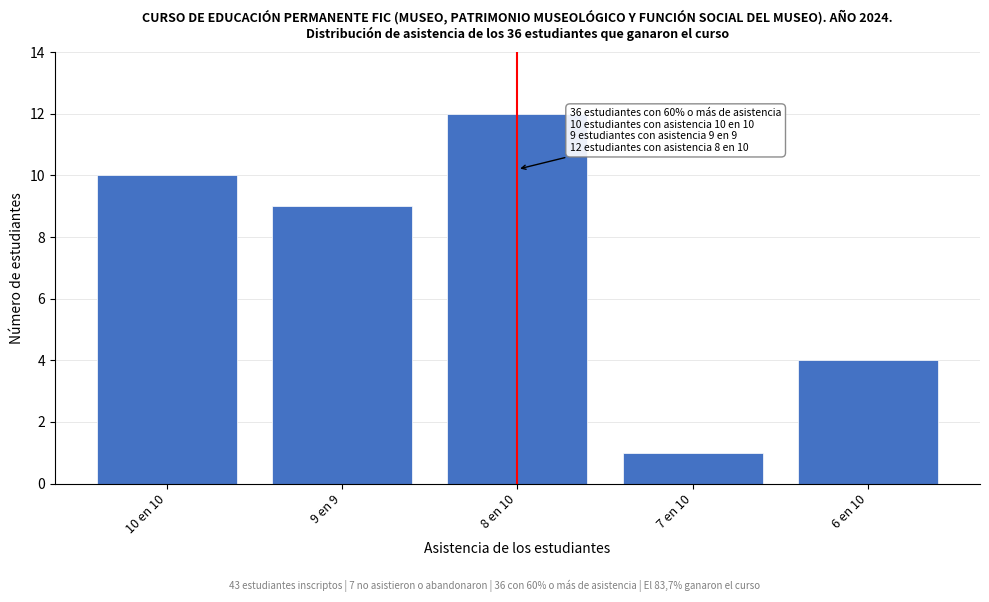

Reading right to left, list all the values displayed in this chart.

4	1	12	9	10